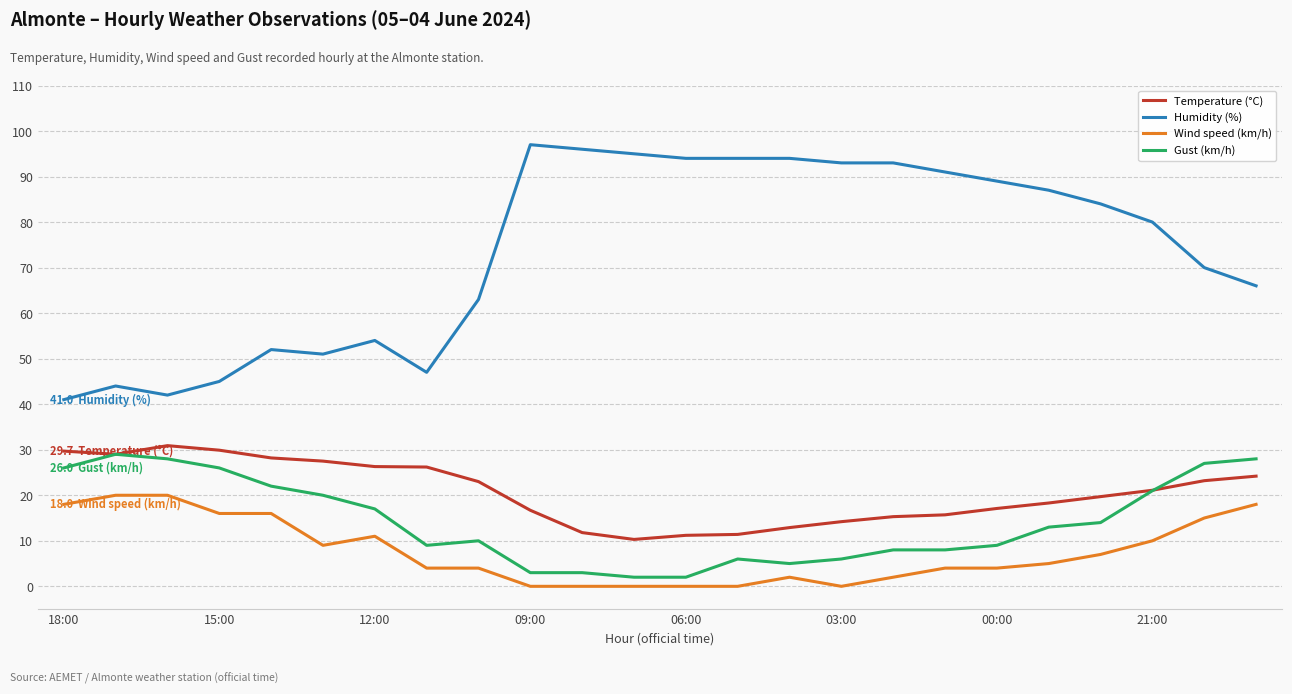

Which series has the widest spread of values?

Humidity (%)